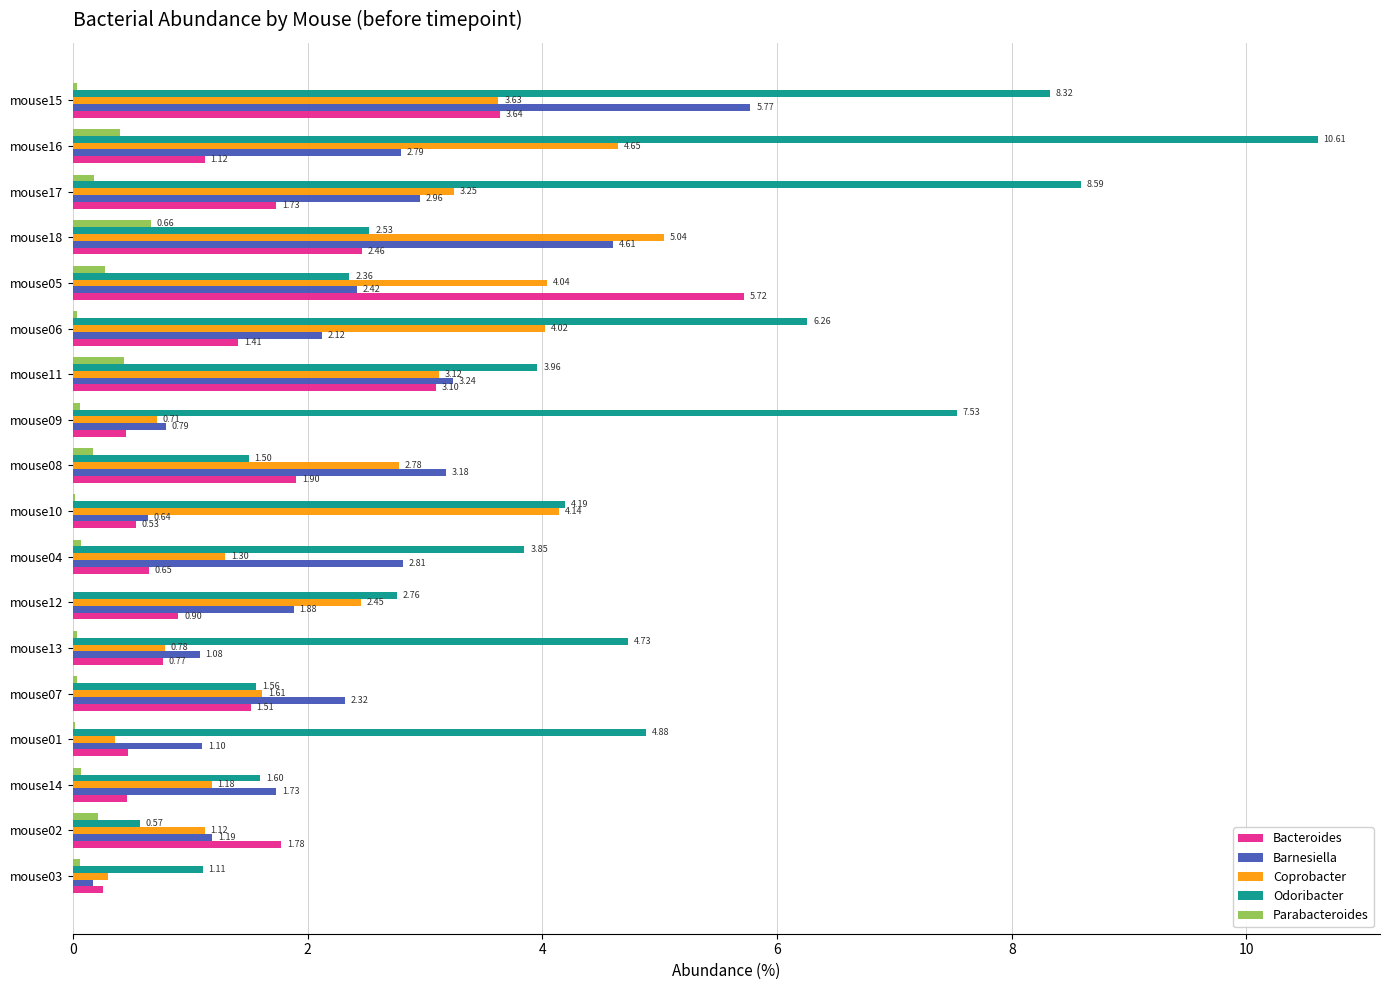

Is the value of Bacteroides at mouse11 greater than the value of Odoribacter at mouse18?

Yes